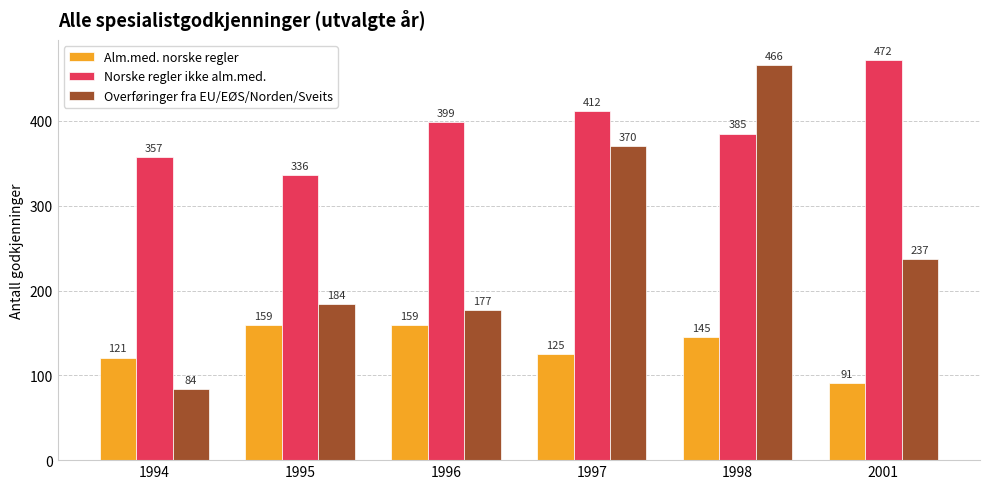

What is the average value of the Alm.med. norske regler series?

133